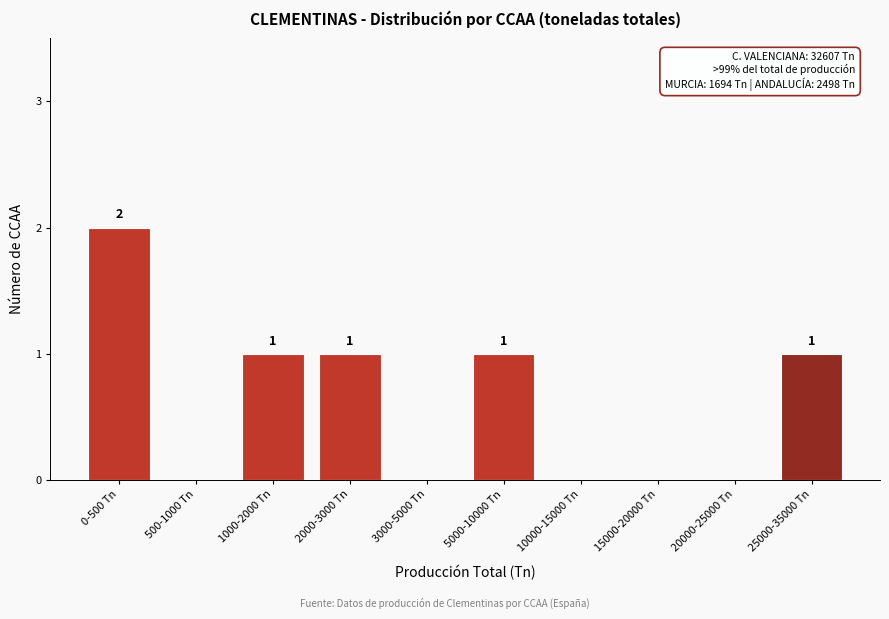

Reading left to right, transcribe all the data shown in this chart.

0-500 Tn=2	500-1000 Tn=0	1000-2000 Tn=1	2000-3000 Tn=1	3000-5000 Tn=0	5000-10000 Tn=1	10000-15000 Tn=0	15000-20000 Tn=0	20000-25000 Tn=0	25000-35000 Tn=1